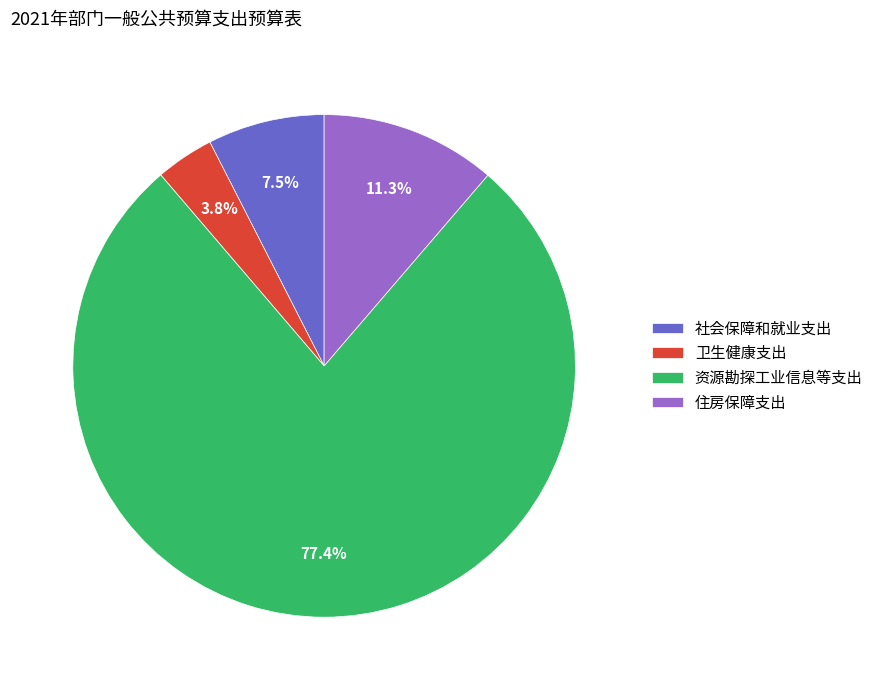

Do 住房保障支出 and 社会保障和就业支出 together represent more than half of the pie?

No